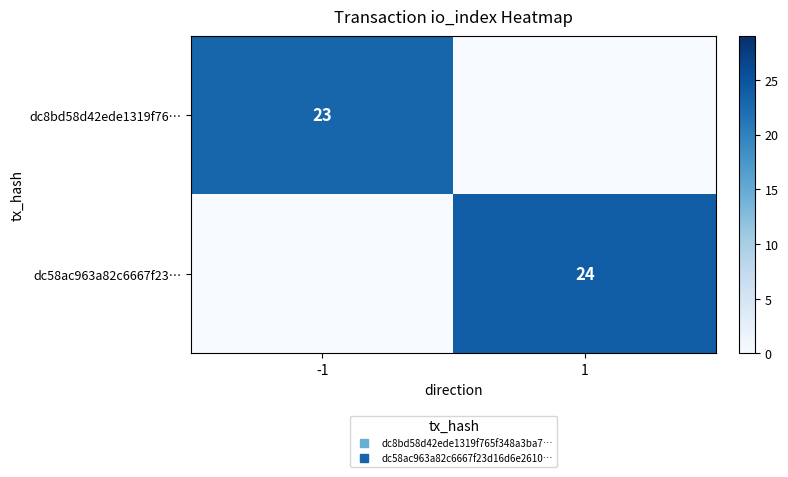

What is the total value across all series at -1?

23